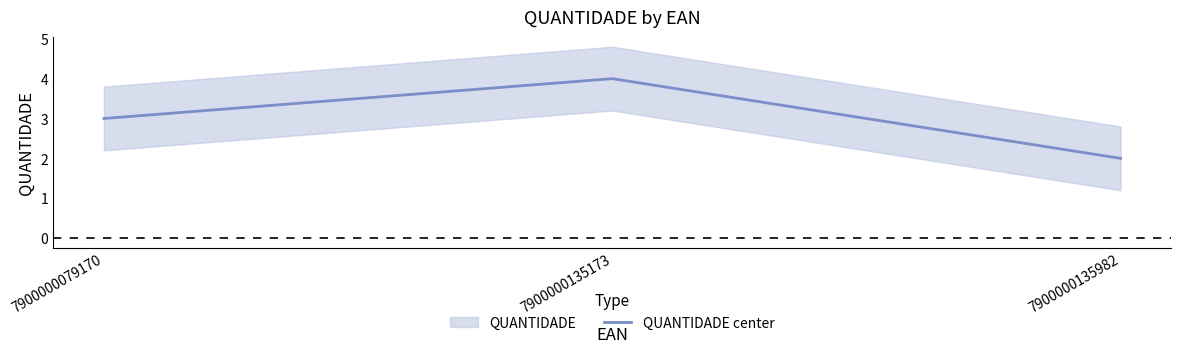

Reading left to right, list all the values displayed in this chart.

3	4	2